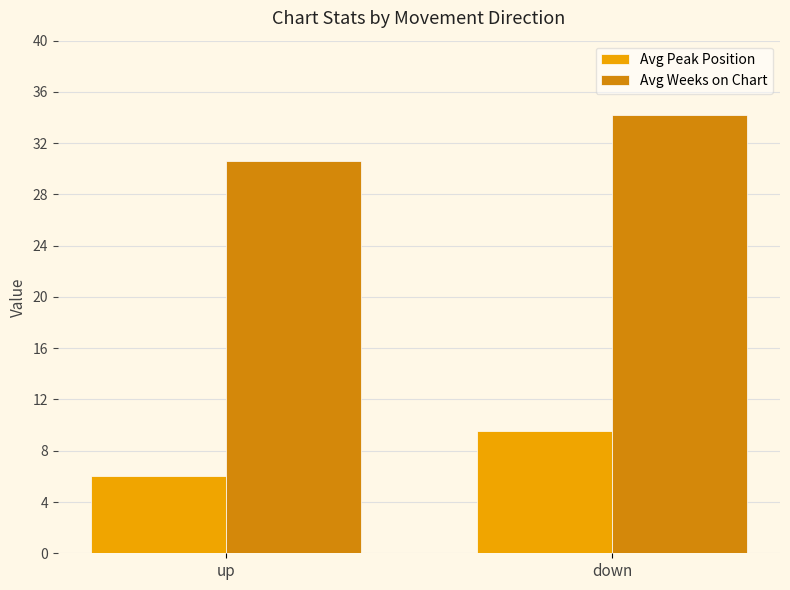

At which label does Avg Peak Position first exceed 9?

down